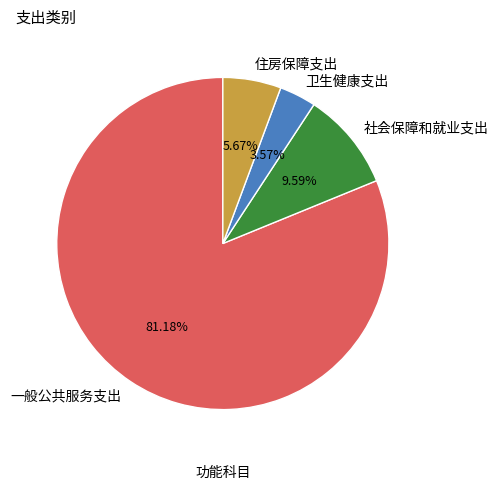

Count the number of slices in the pie.

4